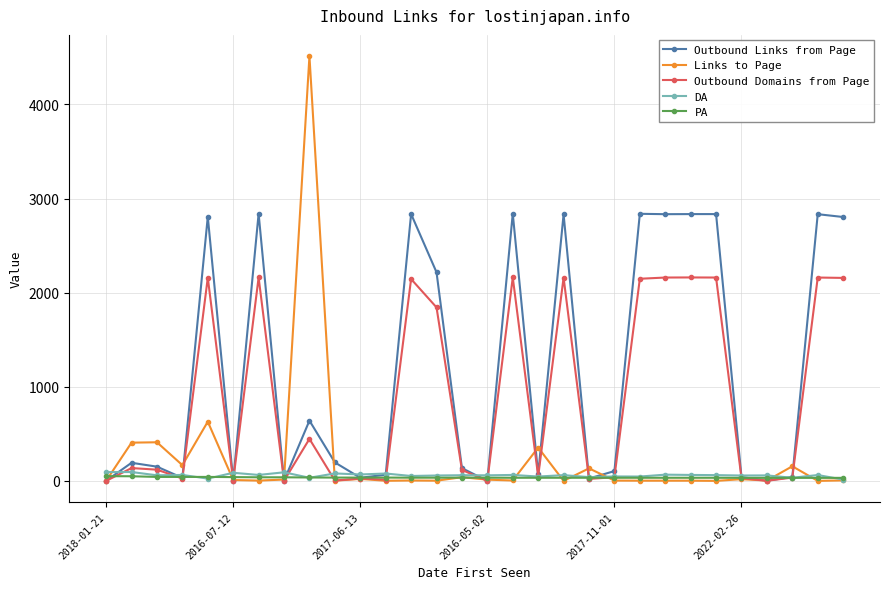

What is the maximum value shown in the chart?

4513